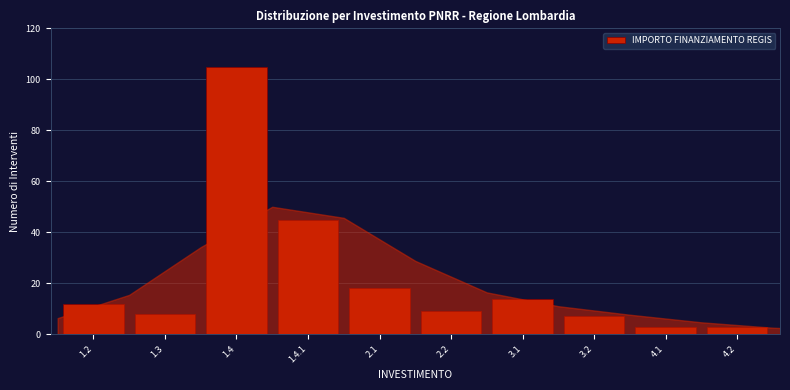

Reading right to left, what are all the values shown in this chart?

3	3	7	14	9	18	45	105	8	12